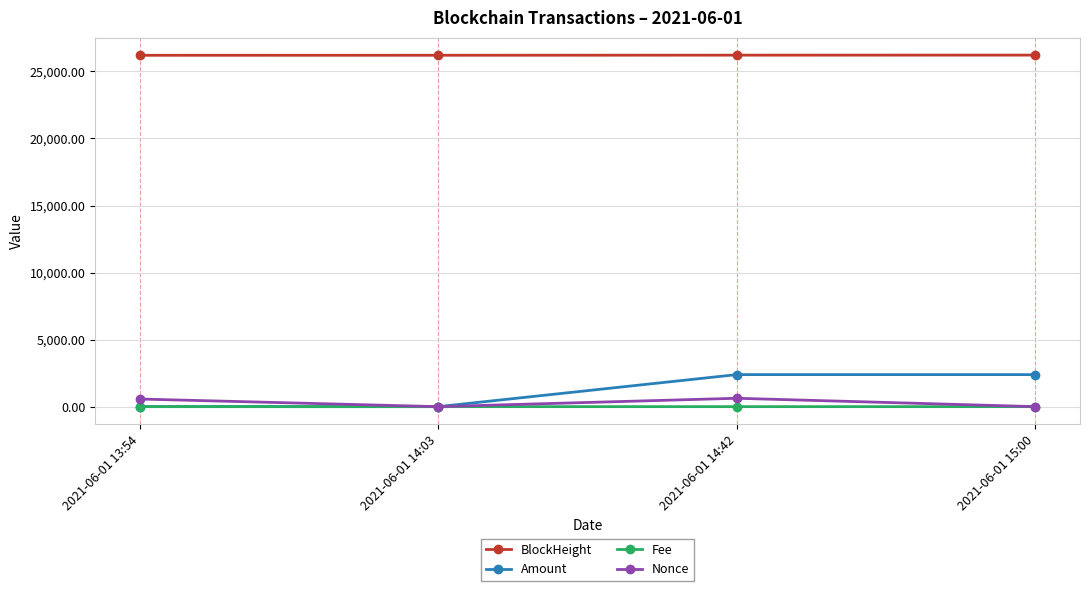

Is the value of Fee at 2021-06-01 13:54 greater than the value of BlockHeight at 2021-06-01 14:03?

No